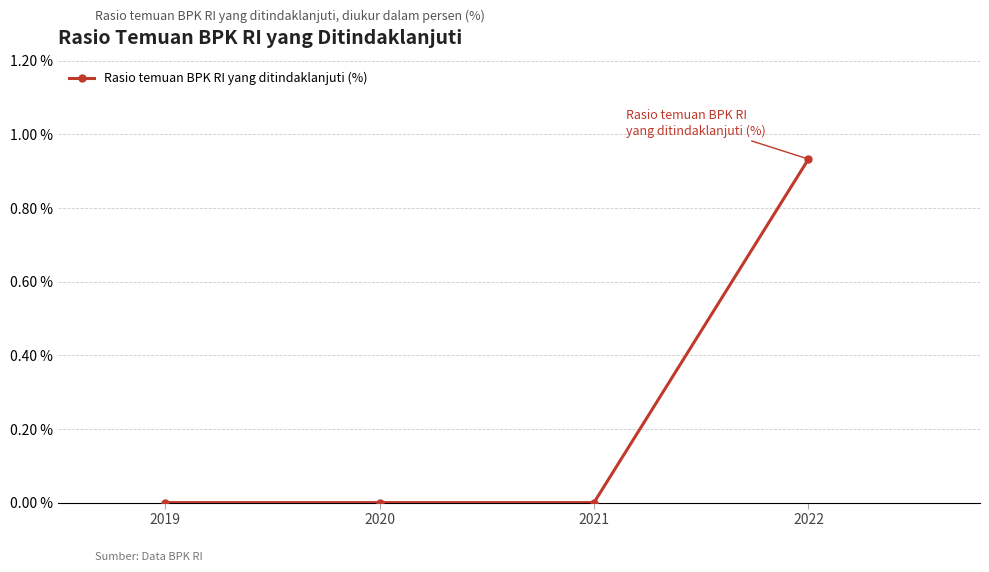

The value at 2019 is 0.0. True or false?

True